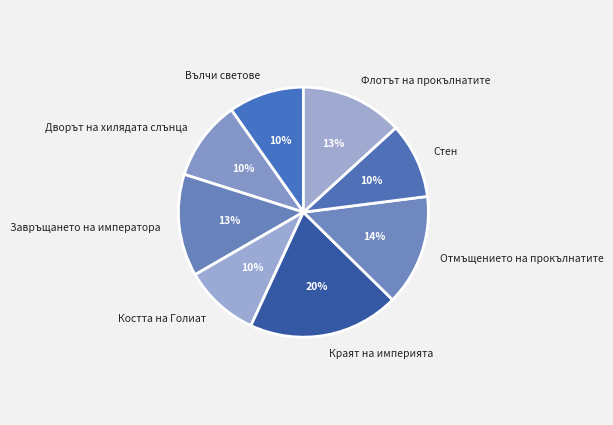

To the nearest percent, what is the average slice percentage?

12%